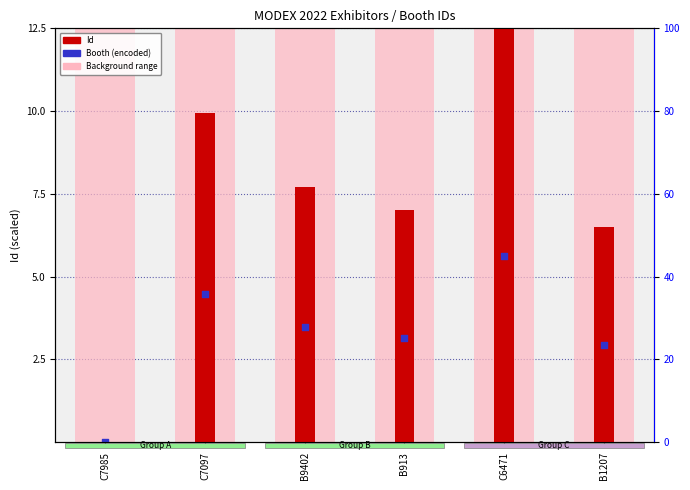

At which category is the sum across all series the highest?

C6471